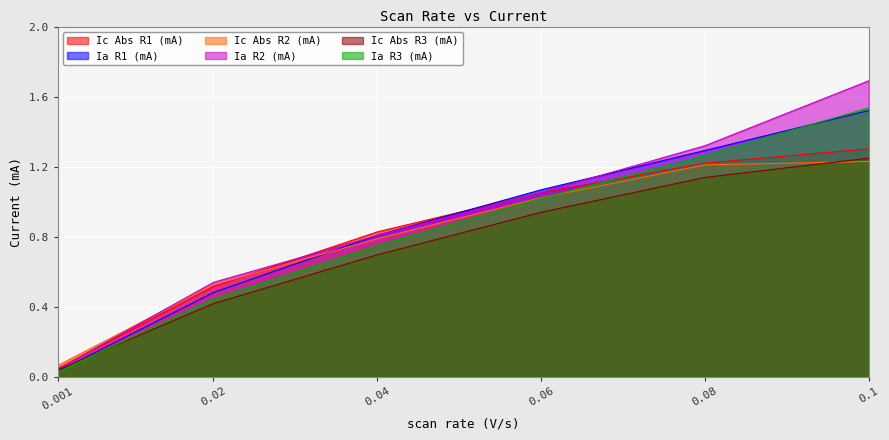

What is the label of the 5th point from the left?

0.08